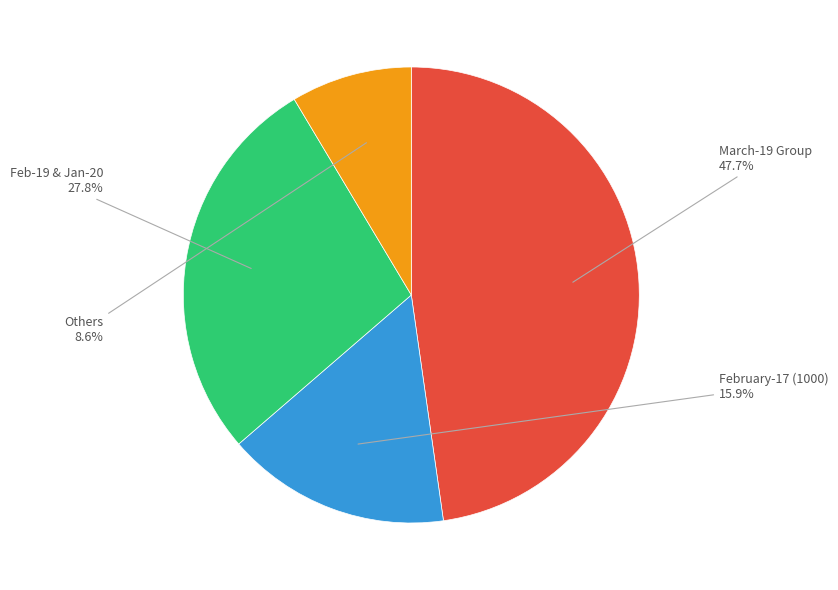

Is there a majority slice in this chart?

No